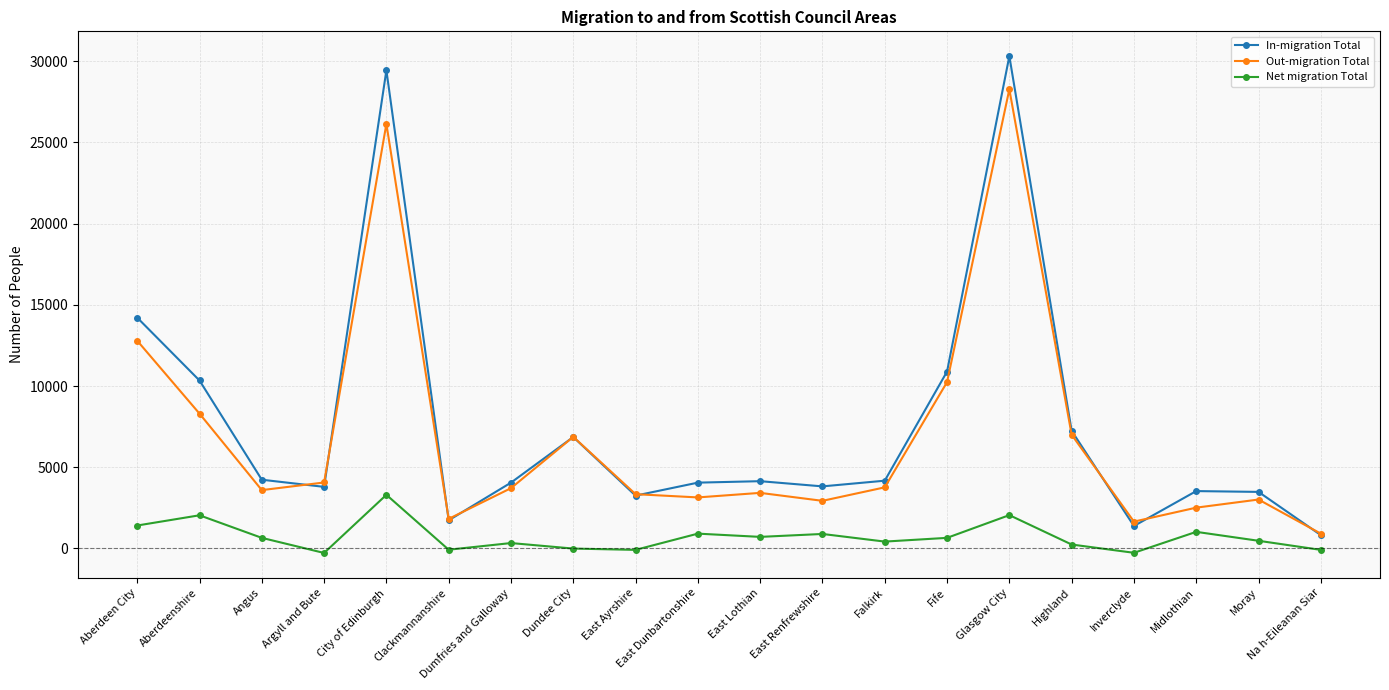

What is the label of the 12th point from the left?

East Renfrewshire